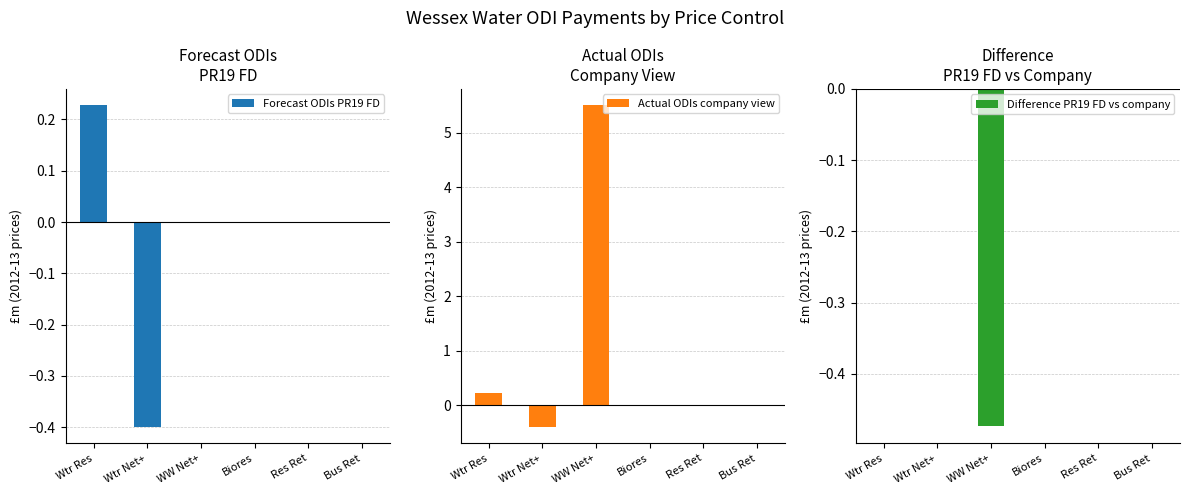

How many data points in Actual ODIs company view are less than 0?

1